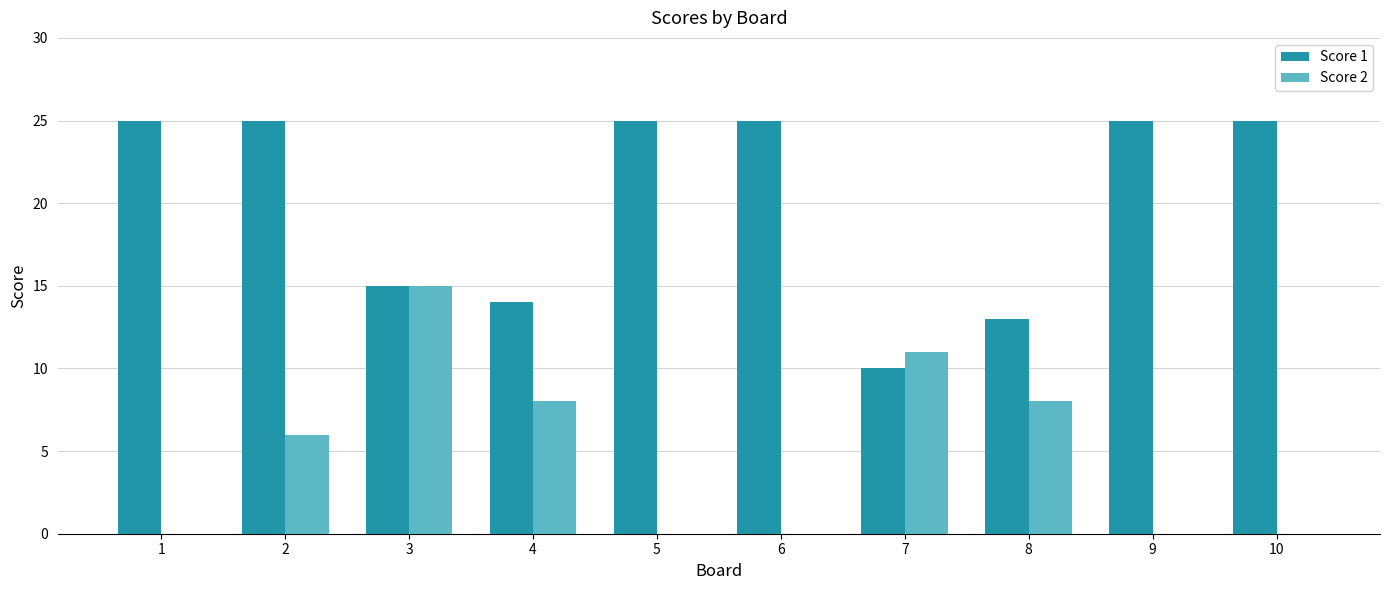

Is the value of Score 2 at 10 greater than the value of Score 1 at 6?

No